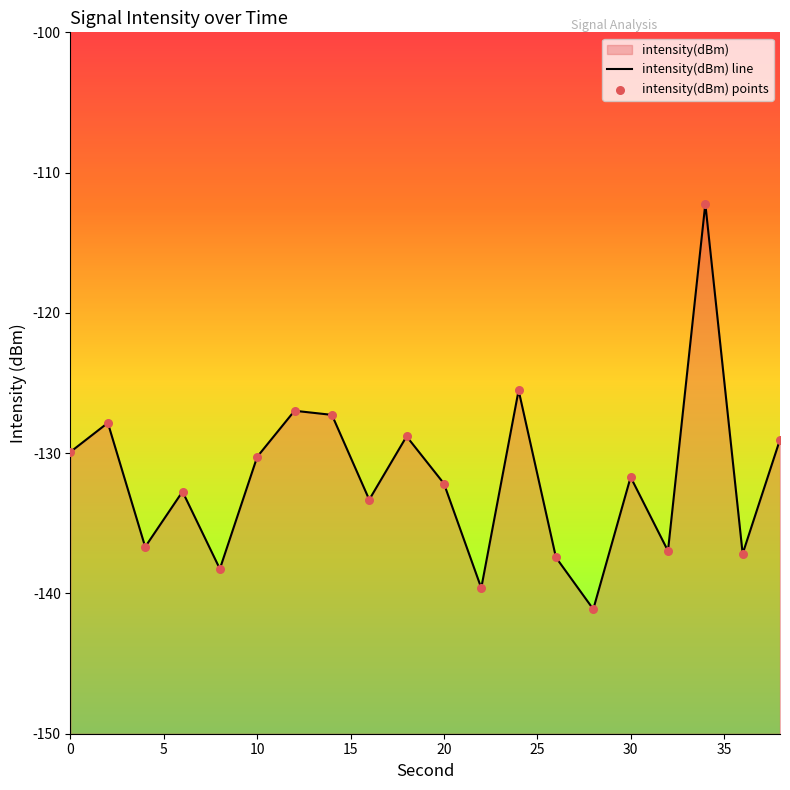

What is the change in value from 24 to 30?

-6.2